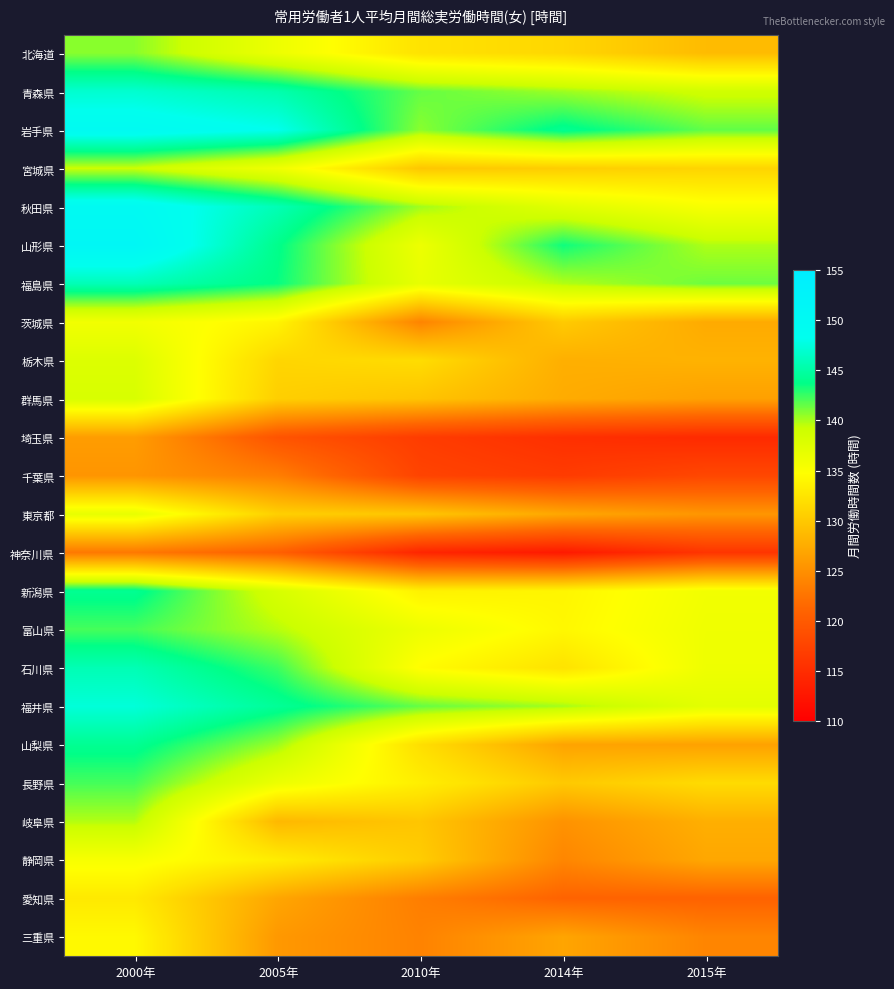

Rank the series by their maximum value, from lowest to highest.

神奈川県, 千葉県, 埼玉県, 愛知県, 三重県, 静岡県, 茨城県, 東京都, 栃木県, 群馬県, 宮城県, 岐阜県, 北海道, 富山県, 長野県, 新潟県, 山梨県, 石川県, 福島県, 青森県, 福井県, 岩手県, 秋田県, 山形県